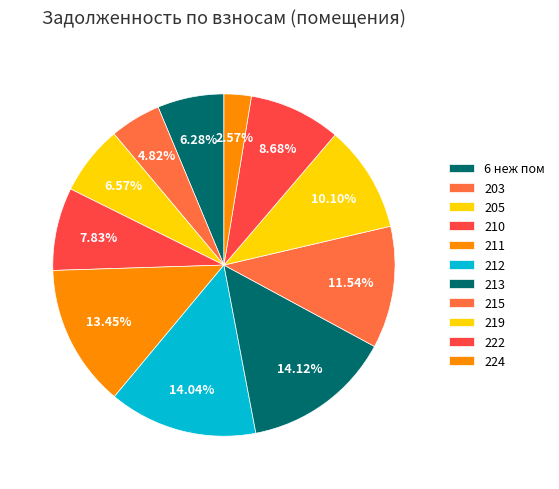

To the nearest percent, what is the combined percentage of 212 and 211?

27%